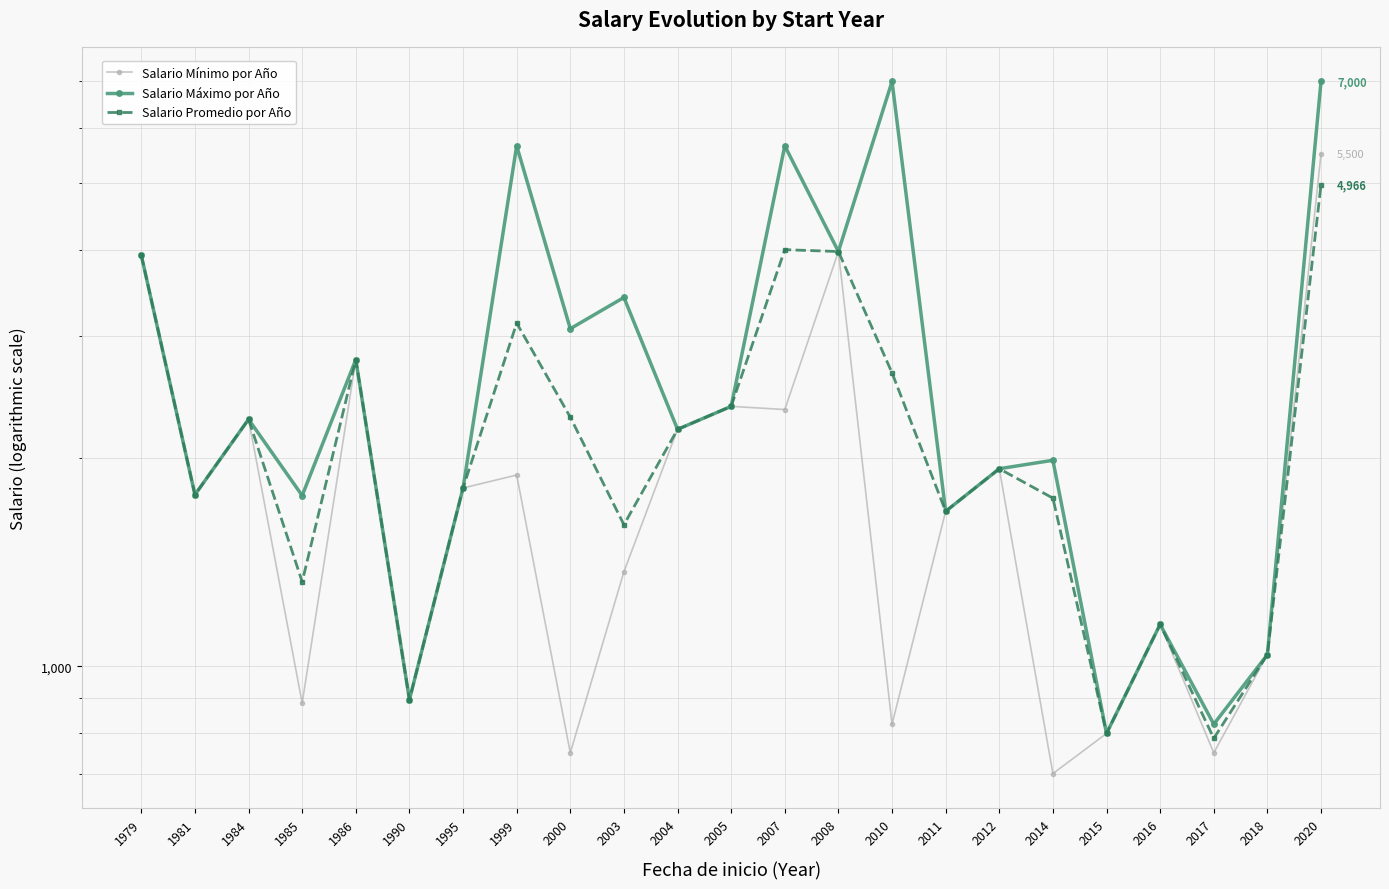

True or false: Salario Mínimo por Año and Salario Máximo por Año intersect in this chart.

False